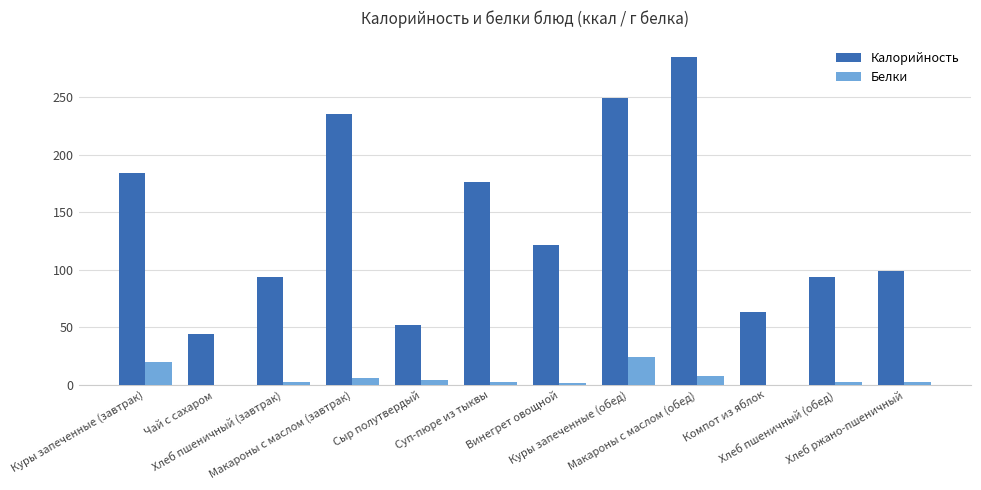

Which series has the largest total across all categories?

Калорийность